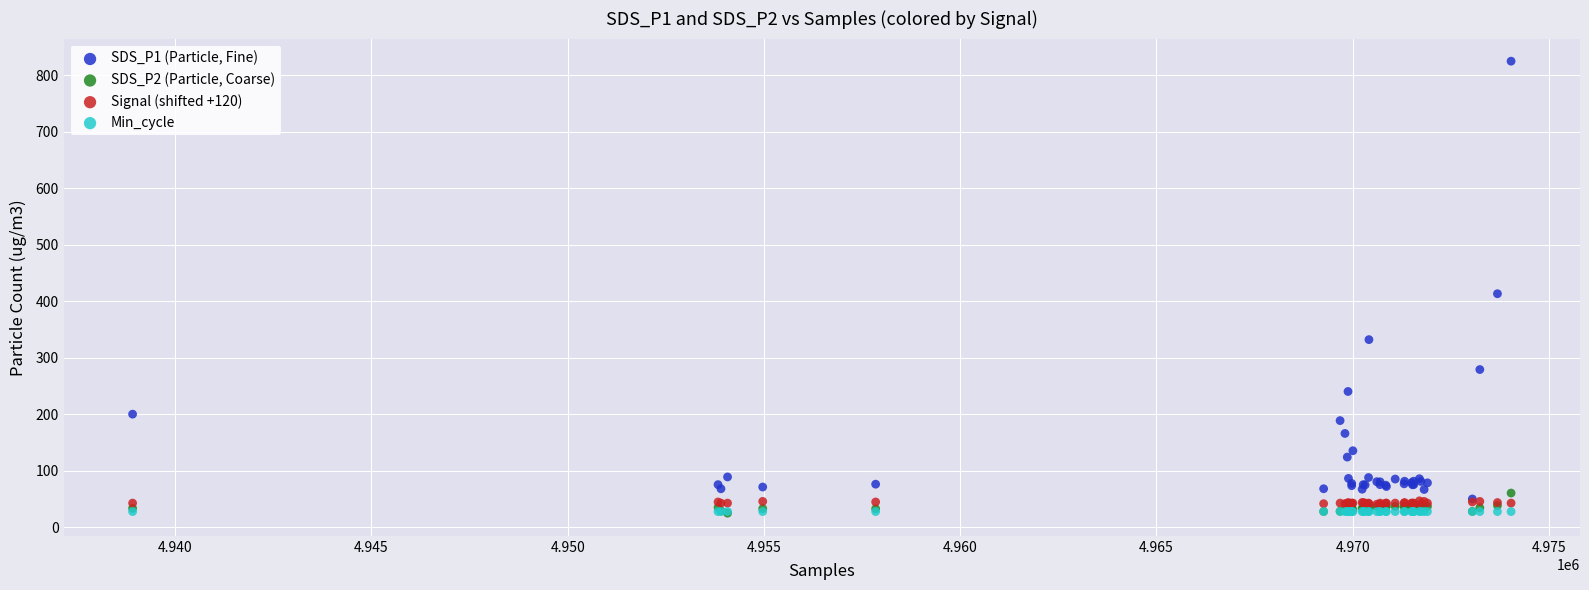

Across all series, what Y value is closest to 424?

413.4